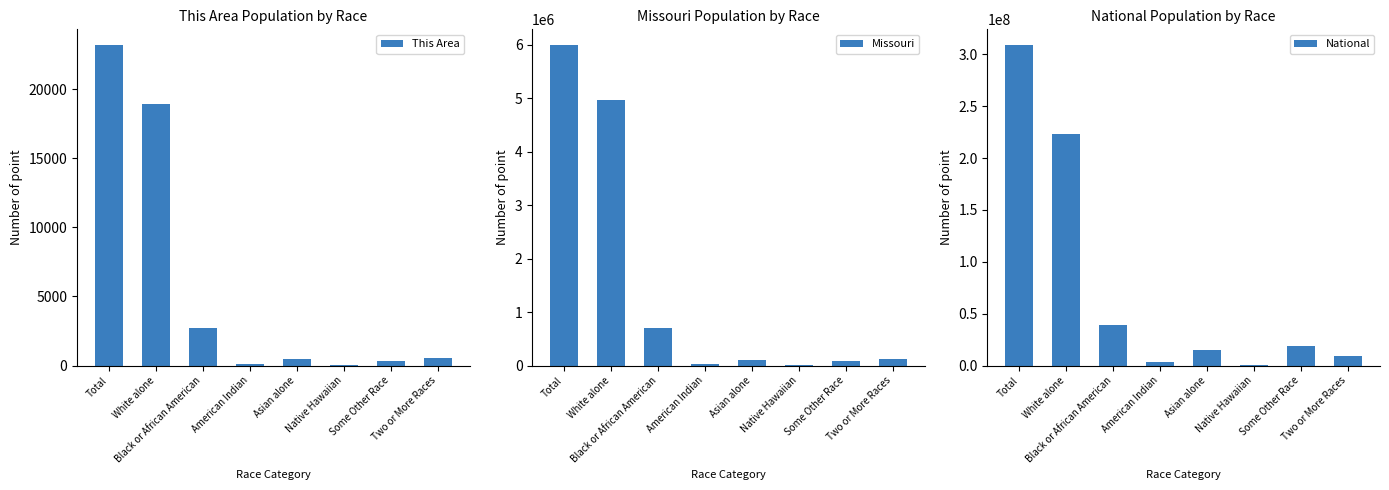

How many series are shown in this chart?

3